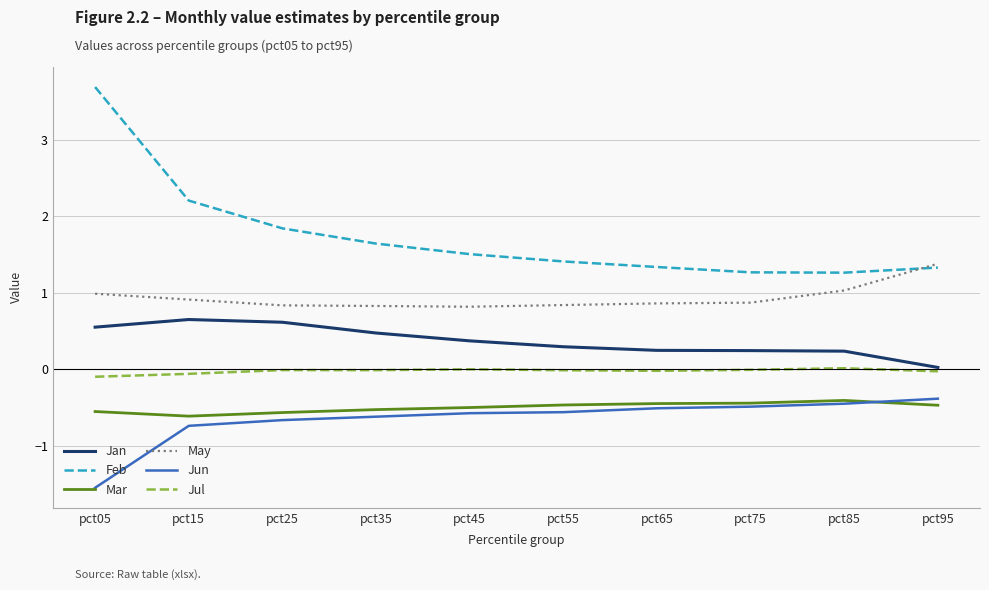

Is it true that Jan equals 0.0 at pct95?

True